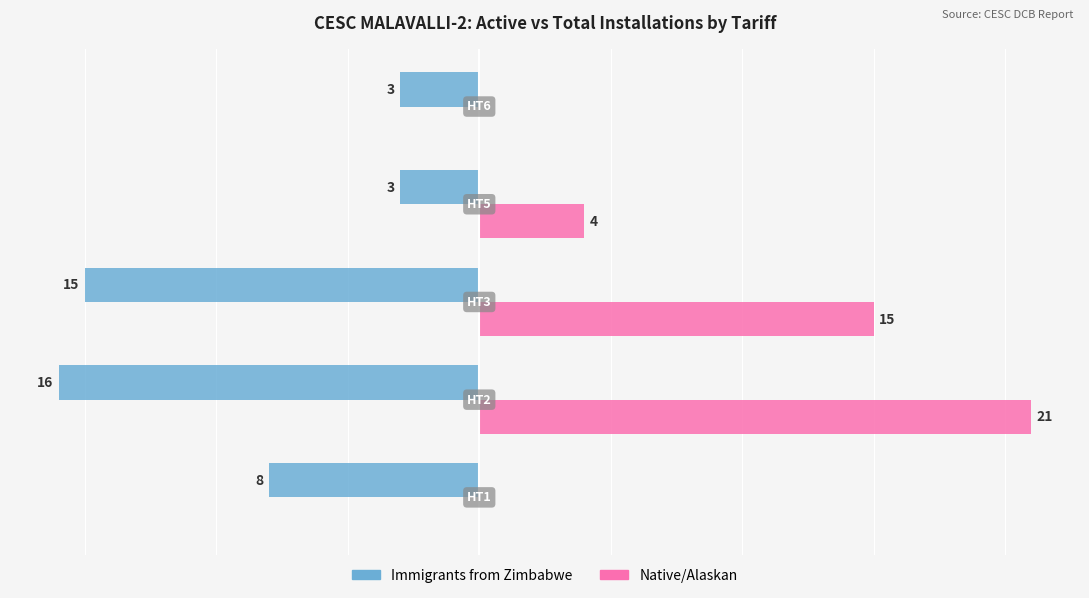

Which series has the largest total across all categories?

Native/Alaskan